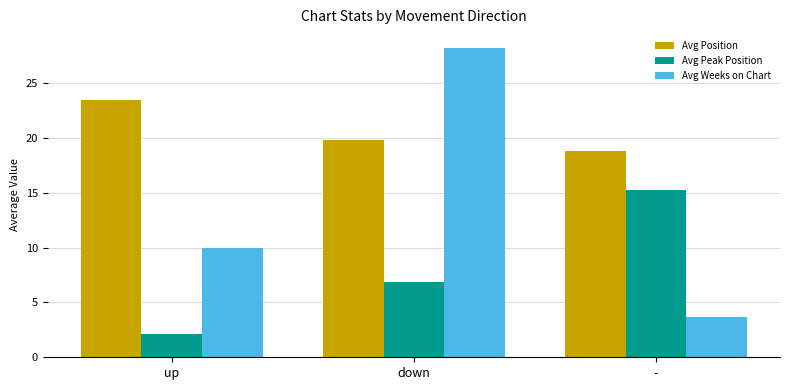

How many bars are there in each group?

3